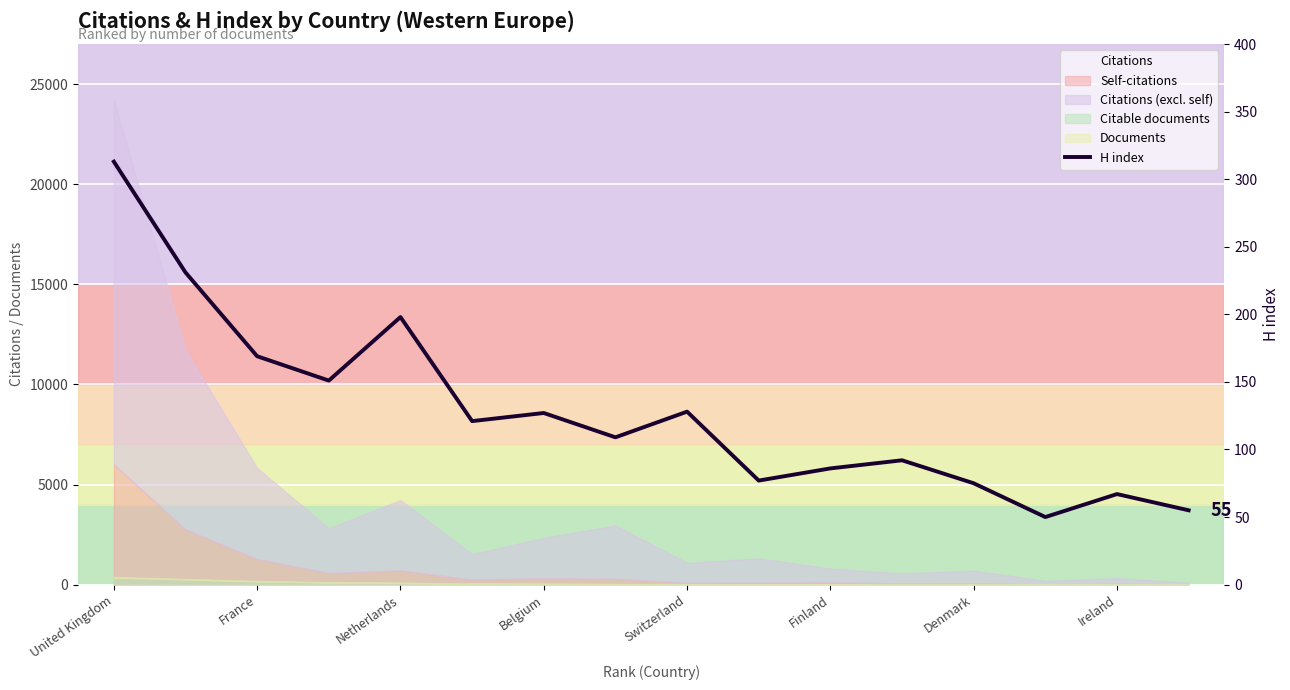

Is it true that the value at France is 388?

False